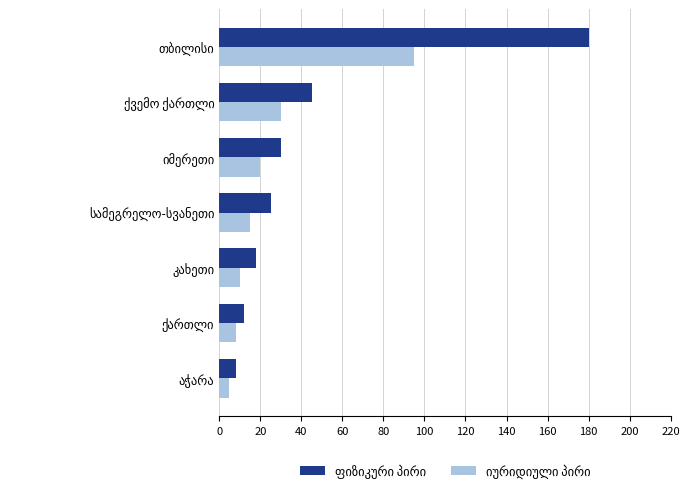

What is the smallest value displayed?

5